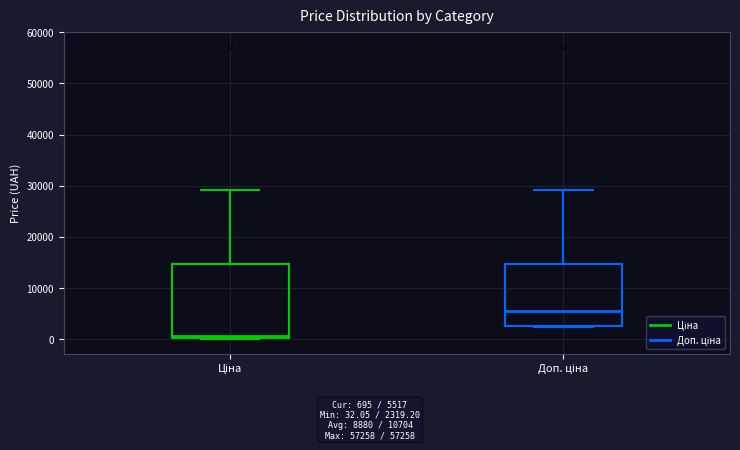

Which box has the highest median line?

Доп. ціна